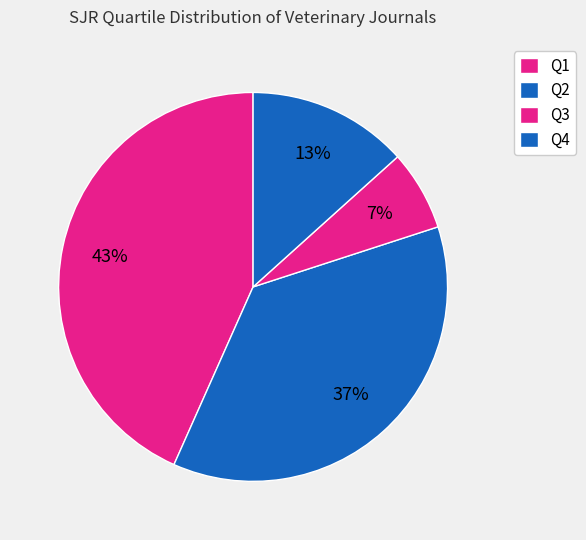

Is it true that Q1 is 43% of the pie?

True